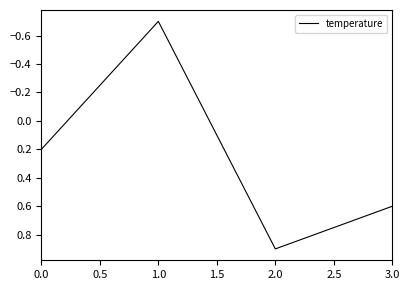

At which category does the data reach its first local valley?

1.0